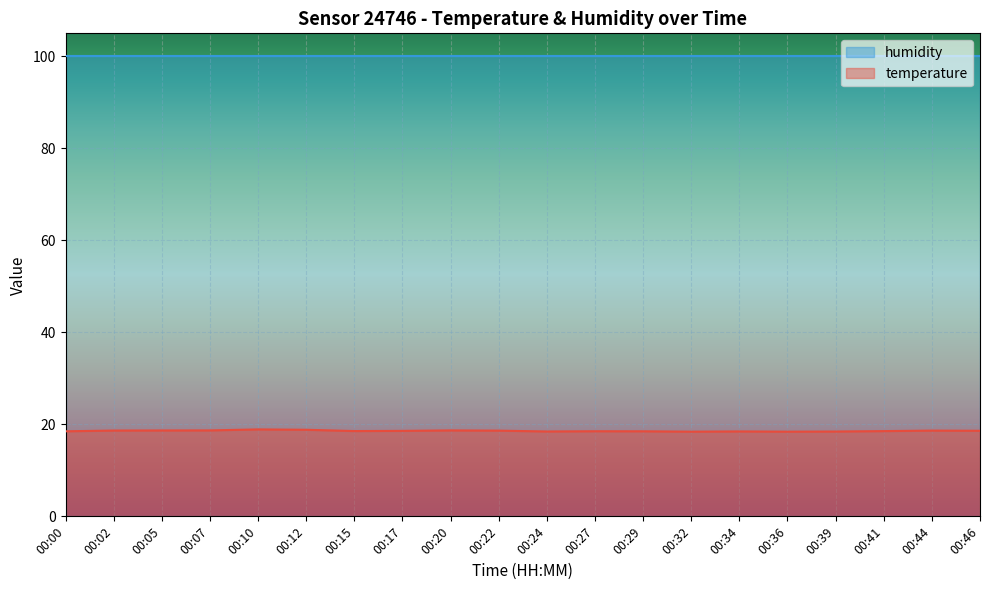

Rank the categories by value from highest to lowest.

00:10, 00:12, 00:07, 00:20, 00:05, 00:02, 00:44, 00:22, 00:46, 00:17, 00:15, 00:41, 00:27, 00:00, 00:29, 00:34, 00:24, 00:39, 00:32, 00:36